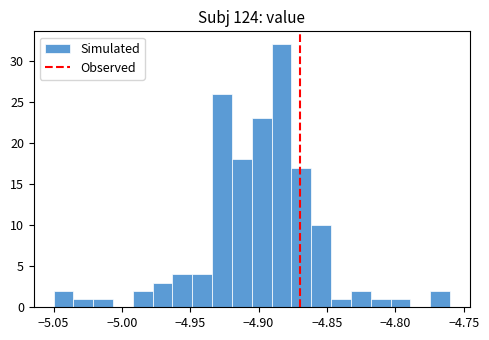

Around what value on the x-axis is the tallest bar? Give the approximate position of its centre, as read against the axis.

-4.885